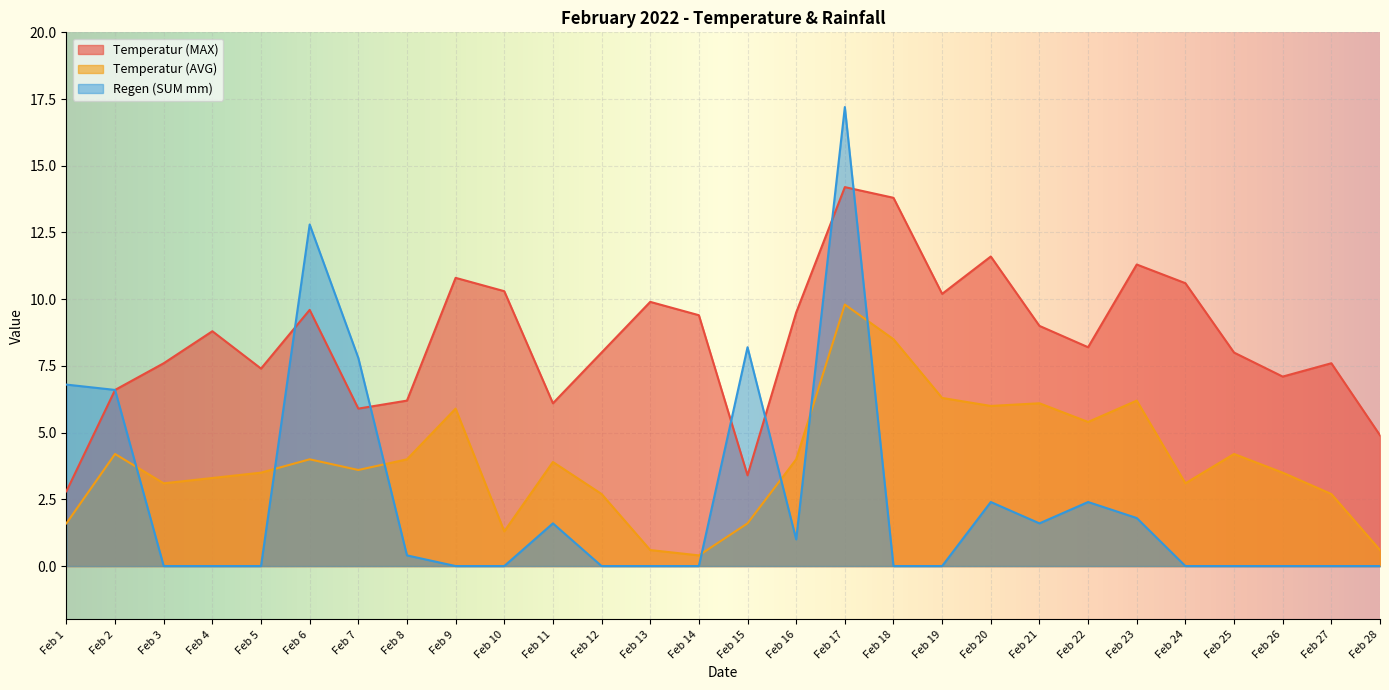

Where do Regen (SUM mm) and Temperatur (MAX) first cross each other?

Feb 5 and Feb 6